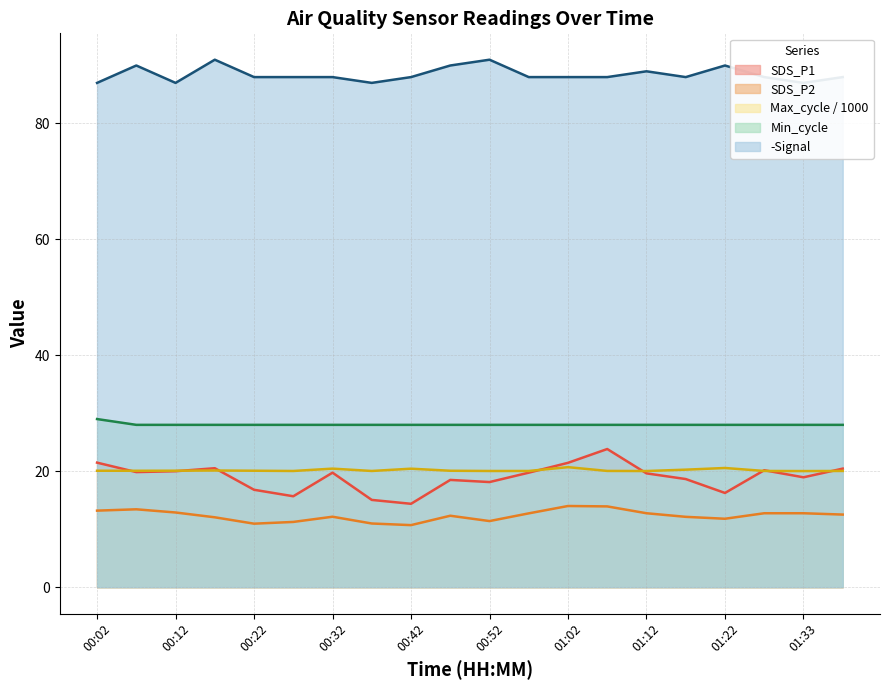

List the labels in order of Max_cycle value, smallest first.

01:33, 01:12, 00:27, 00:52, 00:37, 00:57, 01:27, 01:38, 01:07, 00:07, 00:02, 00:47, 00:22, 00:12, 00:17, 01:17, 00:42, 00:32, 01:22, 01:02